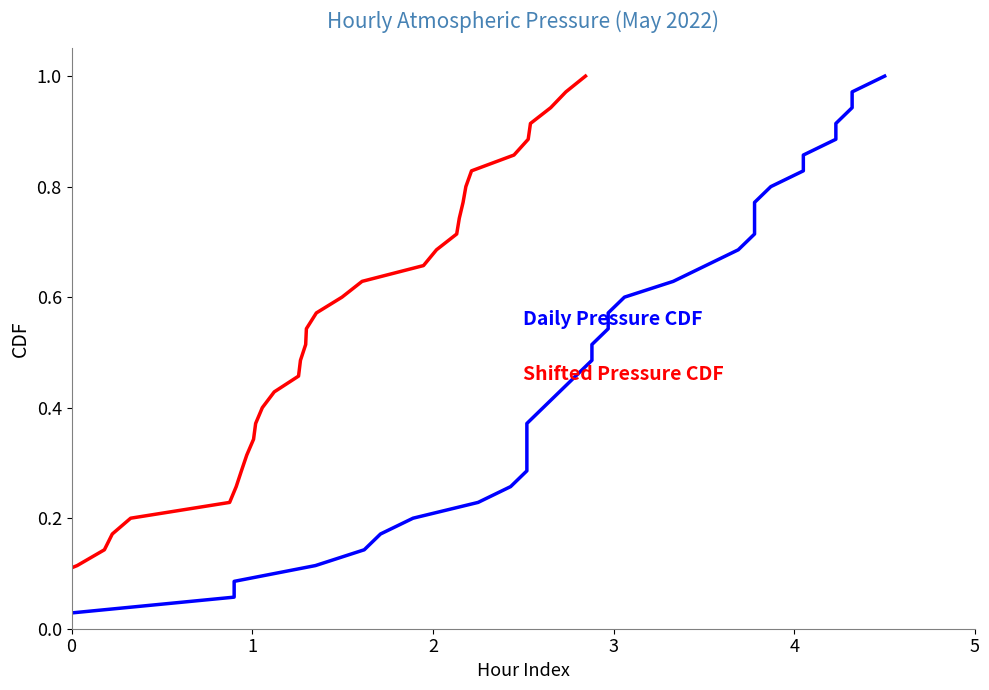

True or false: Daily Pressure CDF and Shifted Pressure CDF cross at least once.

False